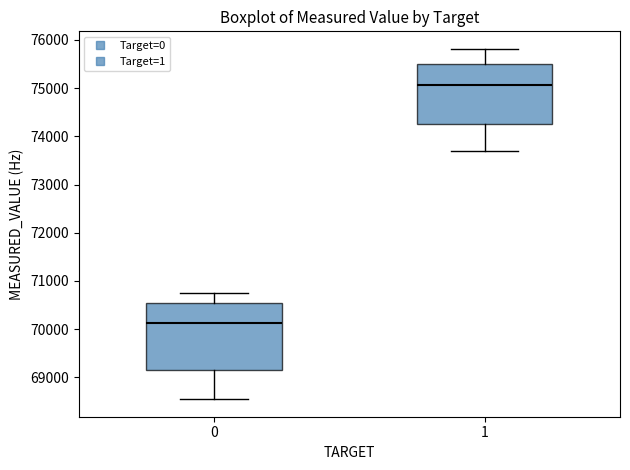

Reading left to right, transcribe this box plot: for each box, give where its median line is, the range the box spans, and where its two whiskers end, as read against the y-axis. The values are not printed on the chart, so give them approximately, as read against the axis.

0: median 70100, box 69100 to 70500, whiskers 68500 to 70800
1: median 75100, box 74300 to 75500, whiskers 73700 to 75800